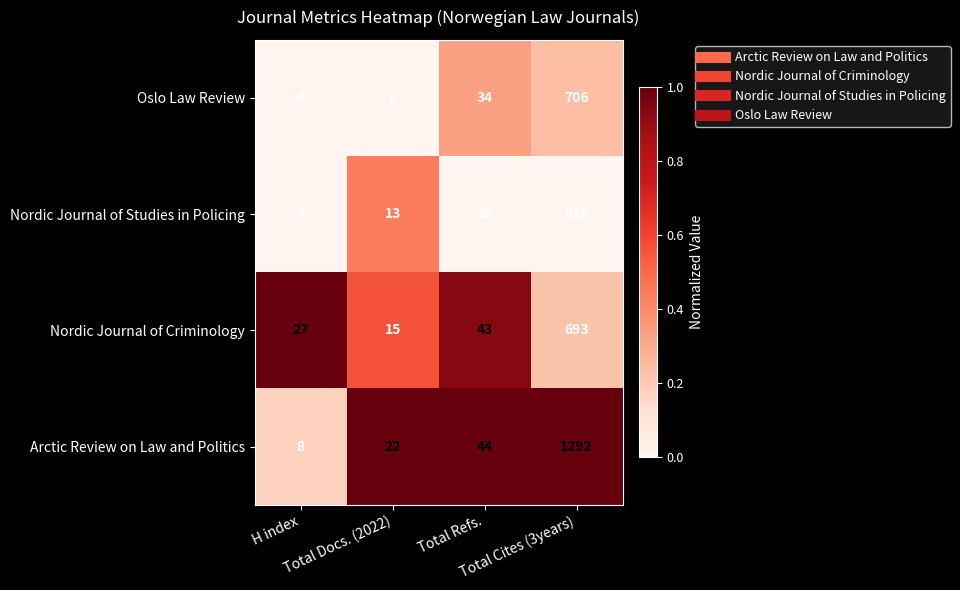

Which series has the largest range (max minus min)?

Arctic Review on Law and Politics